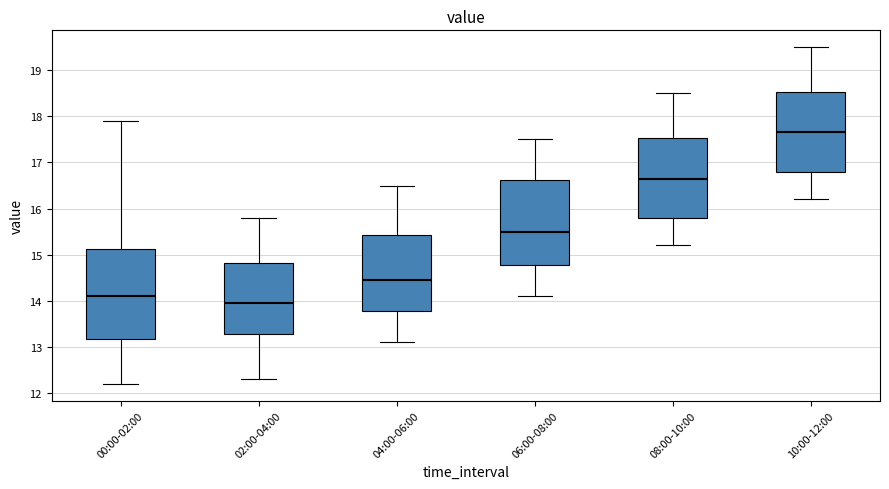

Where does the lower whisker of the box for 06:00-08:00 end on the y-axis? The values are not printed on the chart, so give them approximately, as read against the axis.

14.1